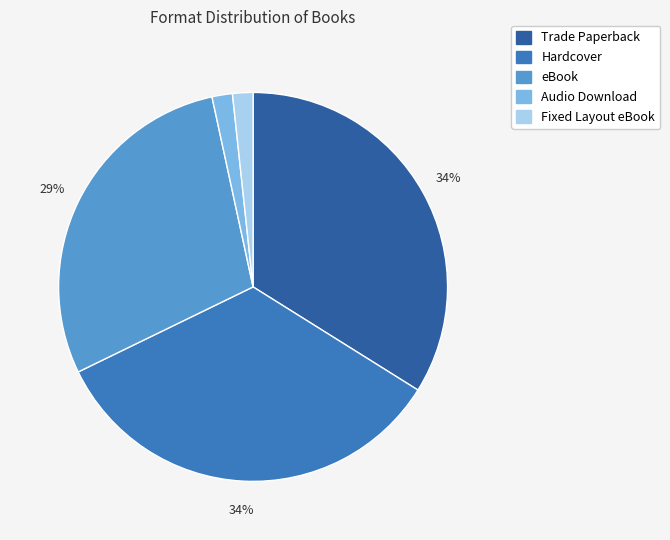

Does Hardcover represent more than half of the total?

No